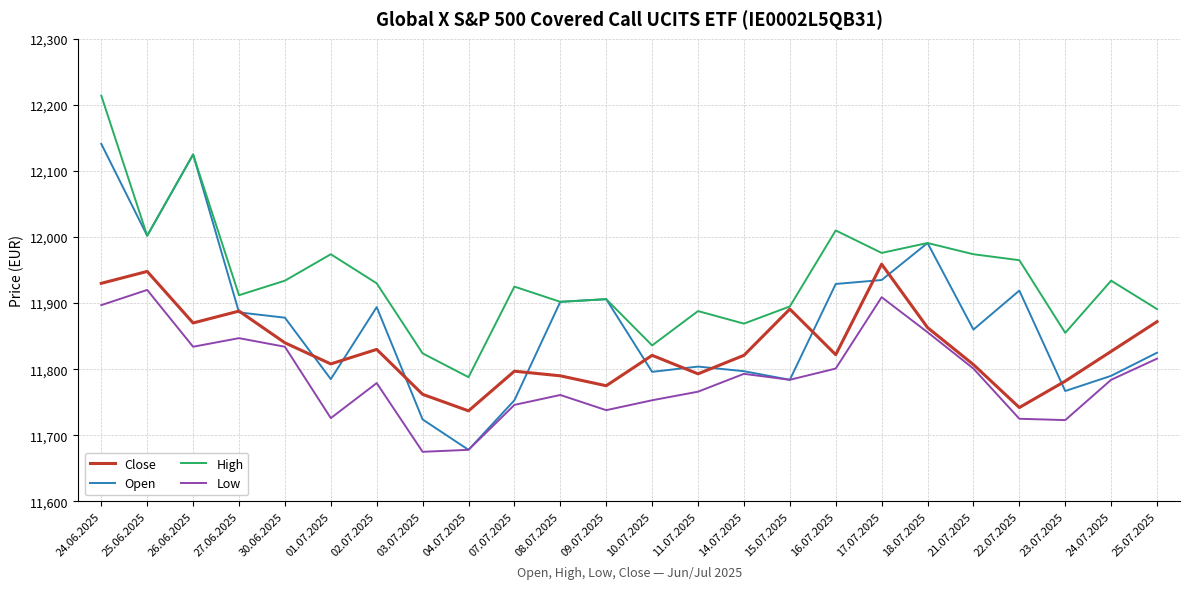

Read the High value at 08.07.2025, to the nearest 50.

11900